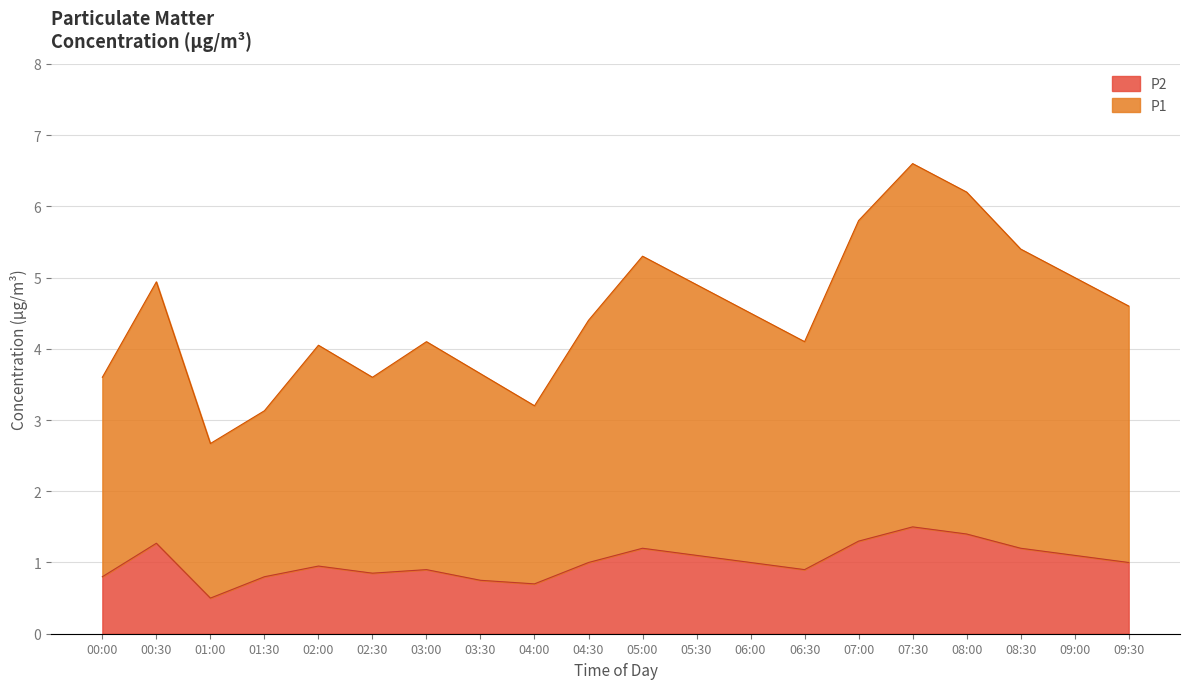

Where is P2 nearest to the value 1?

04:30